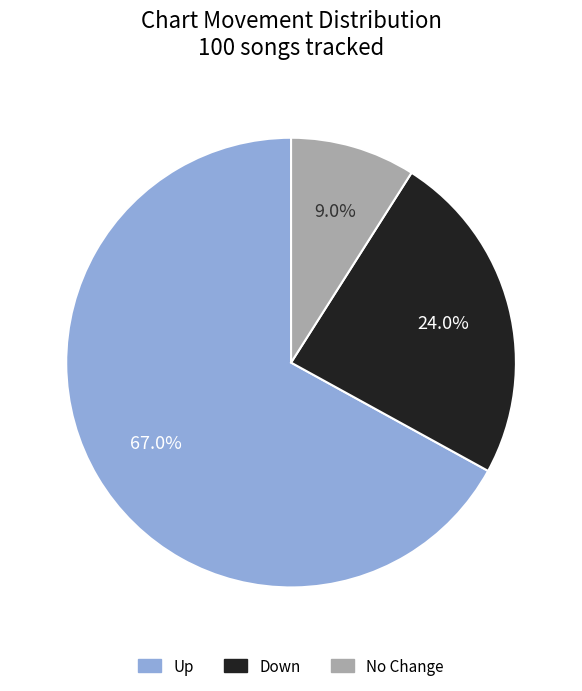

Is the sum of Up and Down greater than half?

Yes